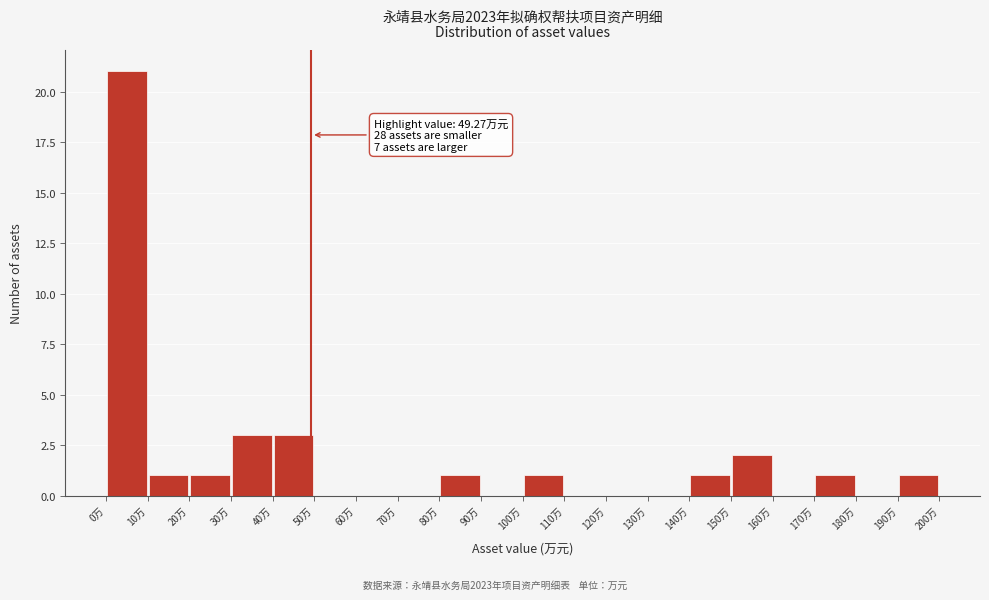

Which range on the x-axis has the tallest bar?

0 to 10